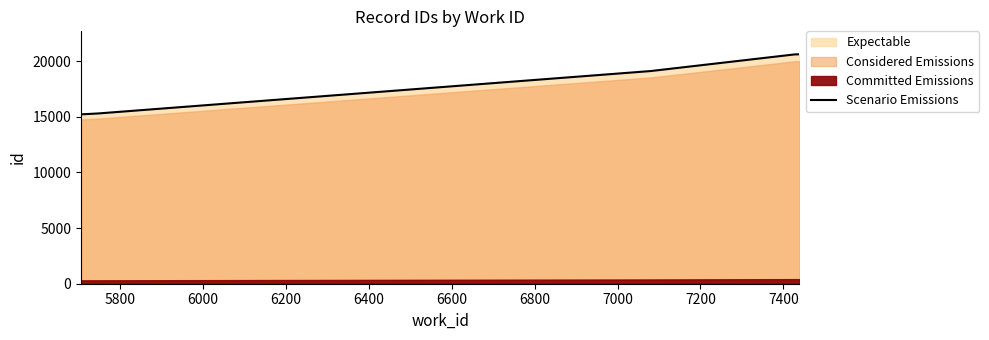

What is the maximum value for Scenario Emissions?

20629.0